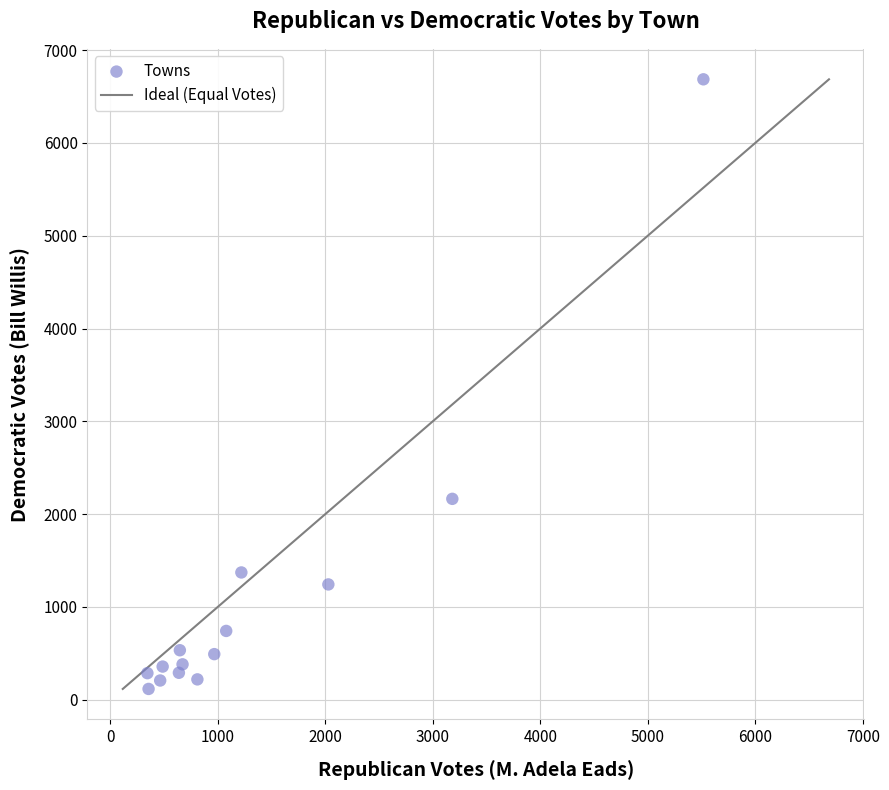

What Y value in the scatter plot is closest to 3401?

2165